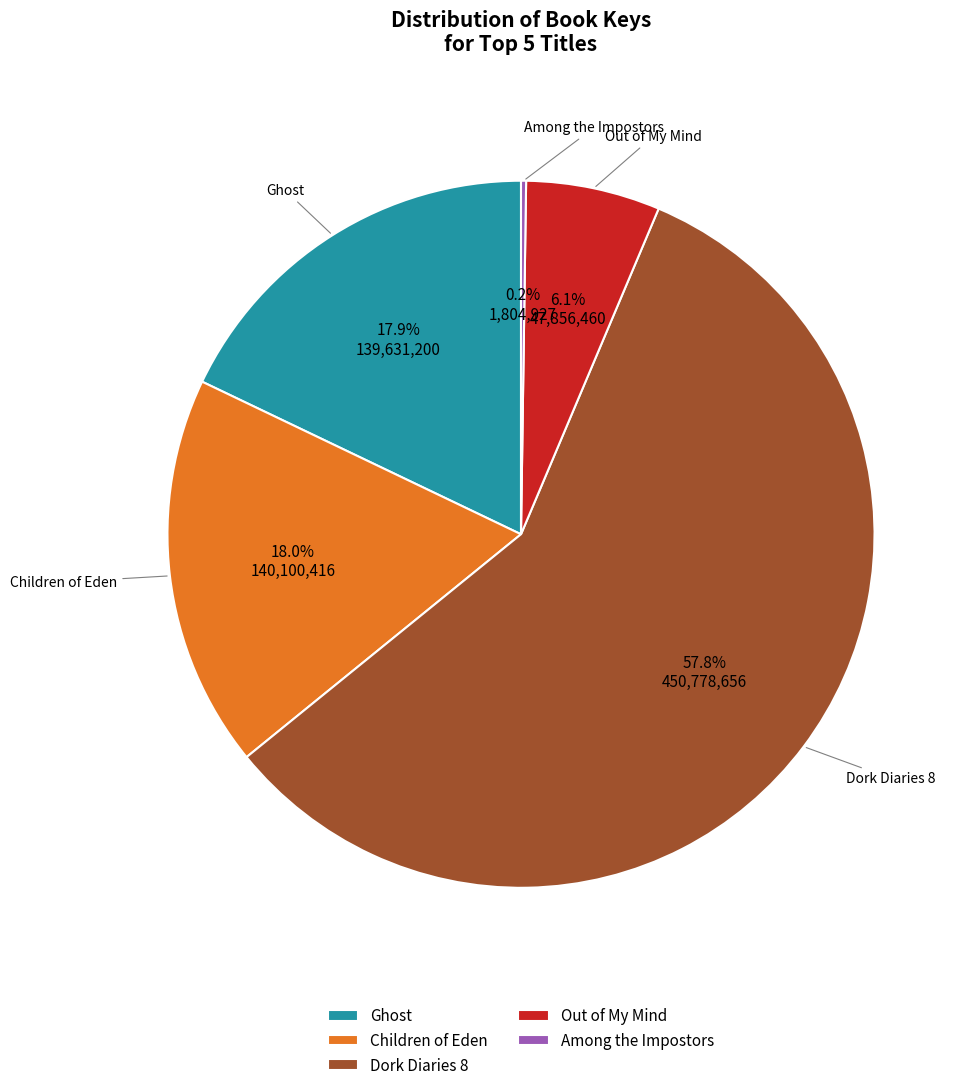

Is the sum of Out of My Mind and Dork Diaries 8 greater than half?

Yes